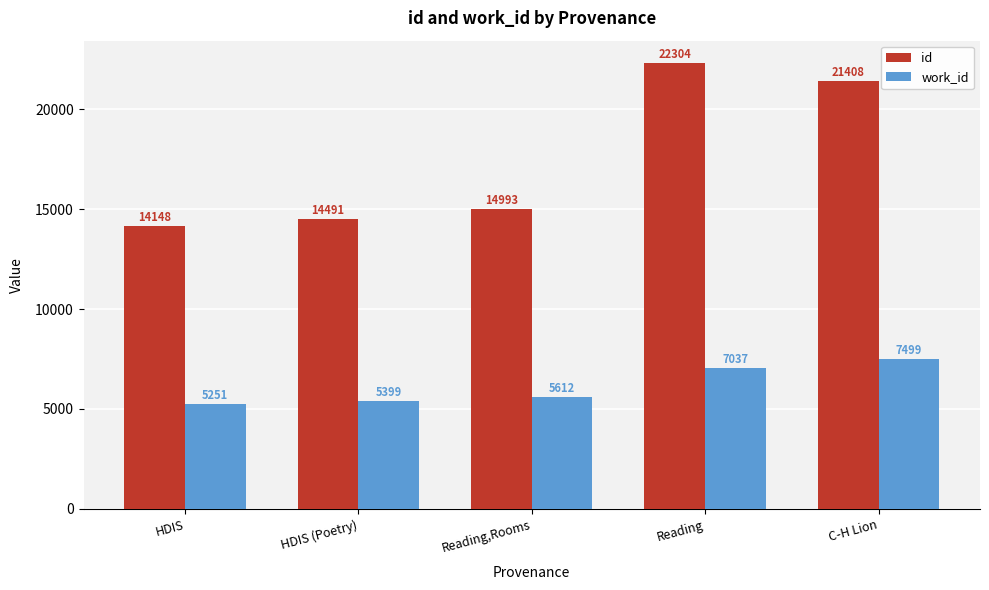

What is the maximum value for id?

22304.5